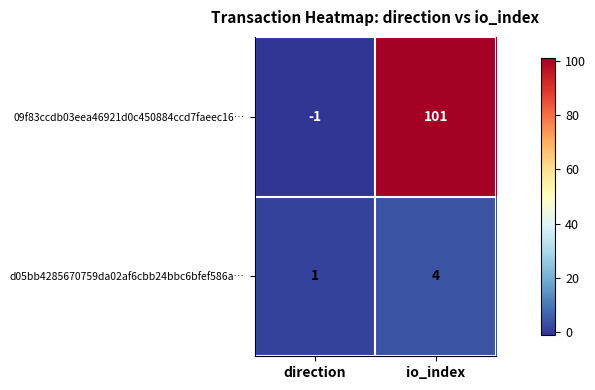

The d05bb4285670759da02af6cbb24bbc6bfef586a… series shows 1 at io_index. True or false?

False